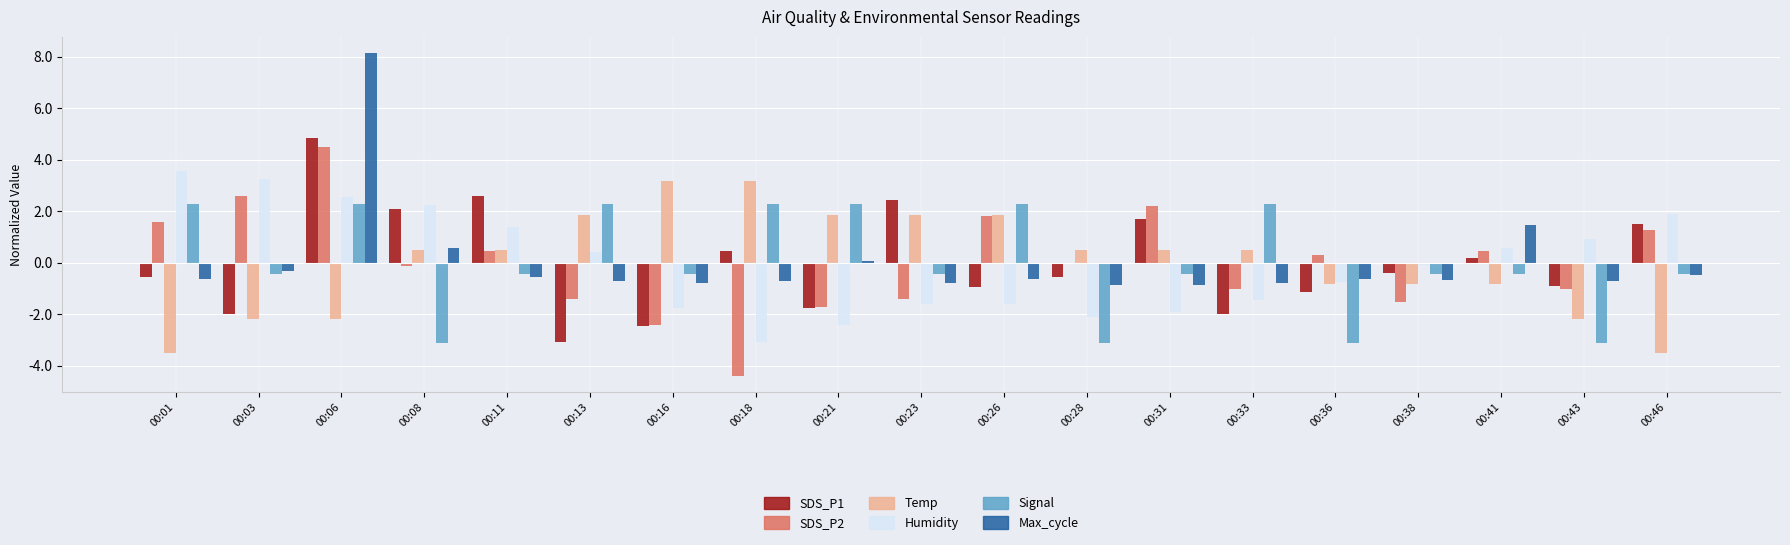

Is the value of Signal at 00:08 greater than the value of Temp at 00:11?

No